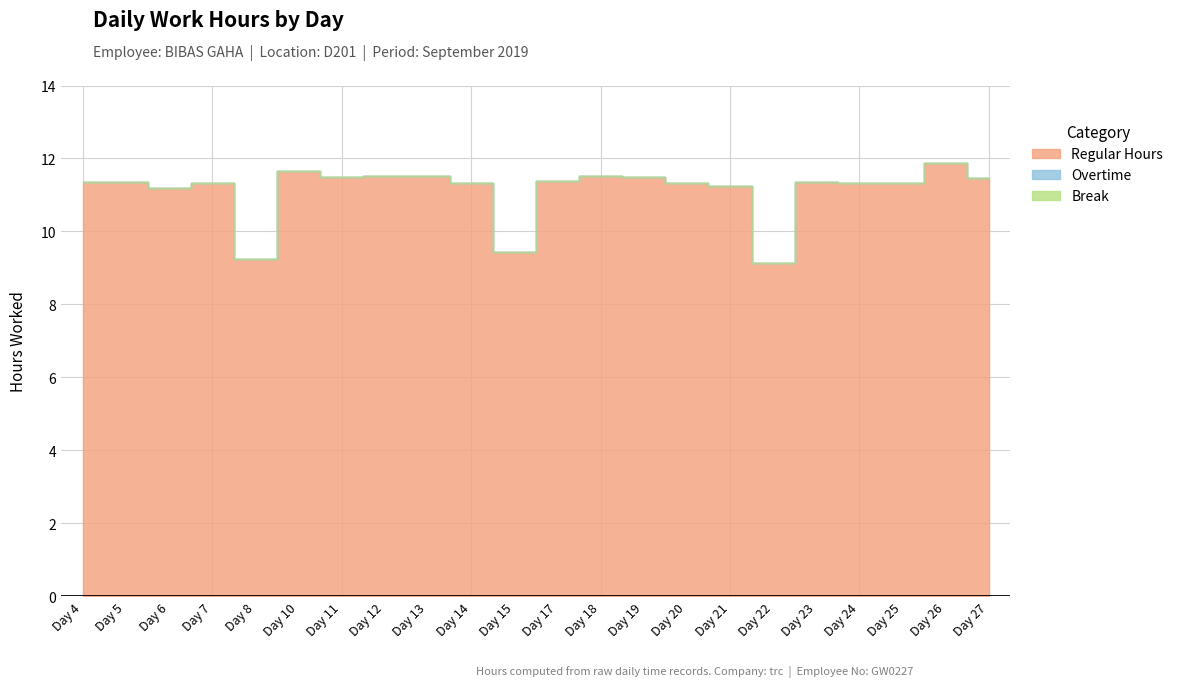

True or false: Overtime has more than 2 interior local peaks.

False